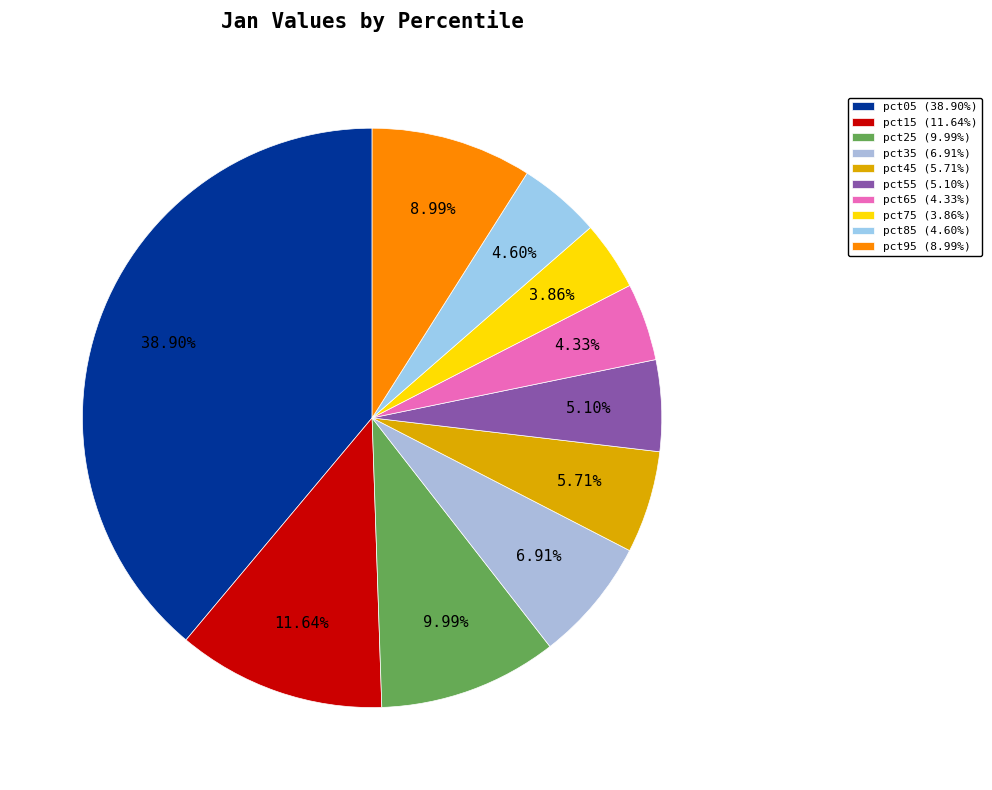

Combined, do pct05 and pct45 account for over 50%?

No